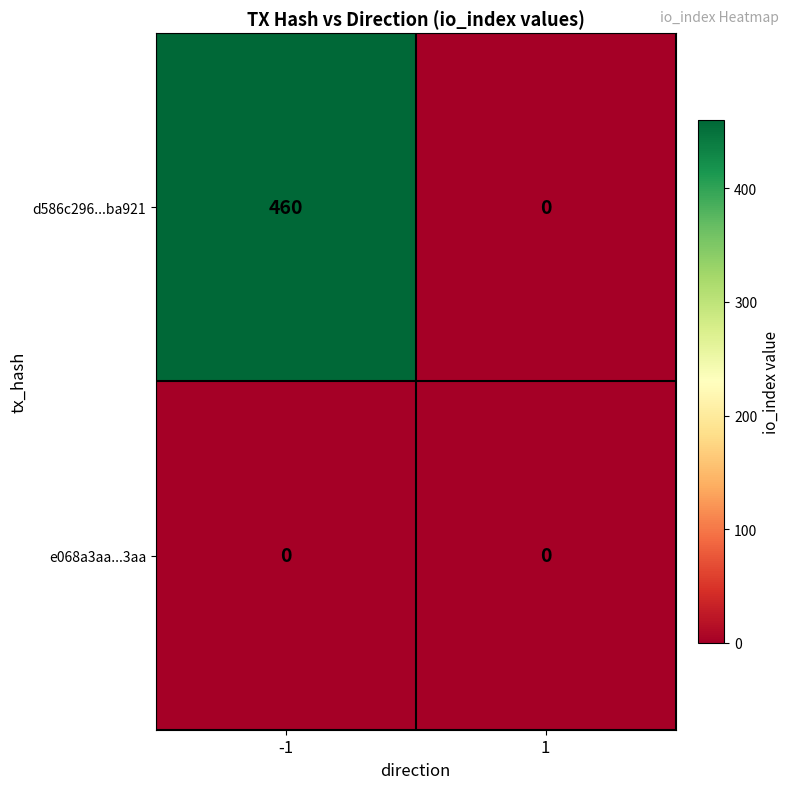

What is the maximum value shown in the chart?

460